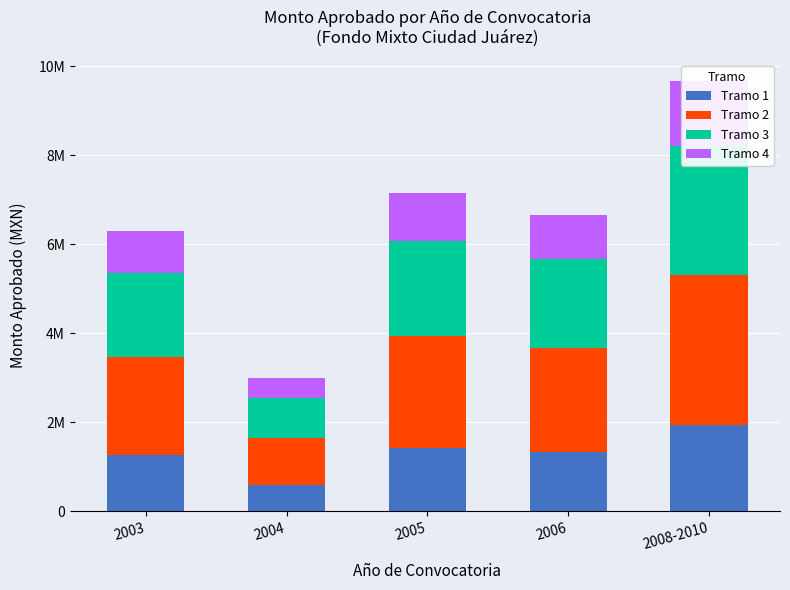

Rank the series at 2008-2010 from lowest to highest value.

Tramo 4, Tramo 1, Tramo 3, Tramo 2